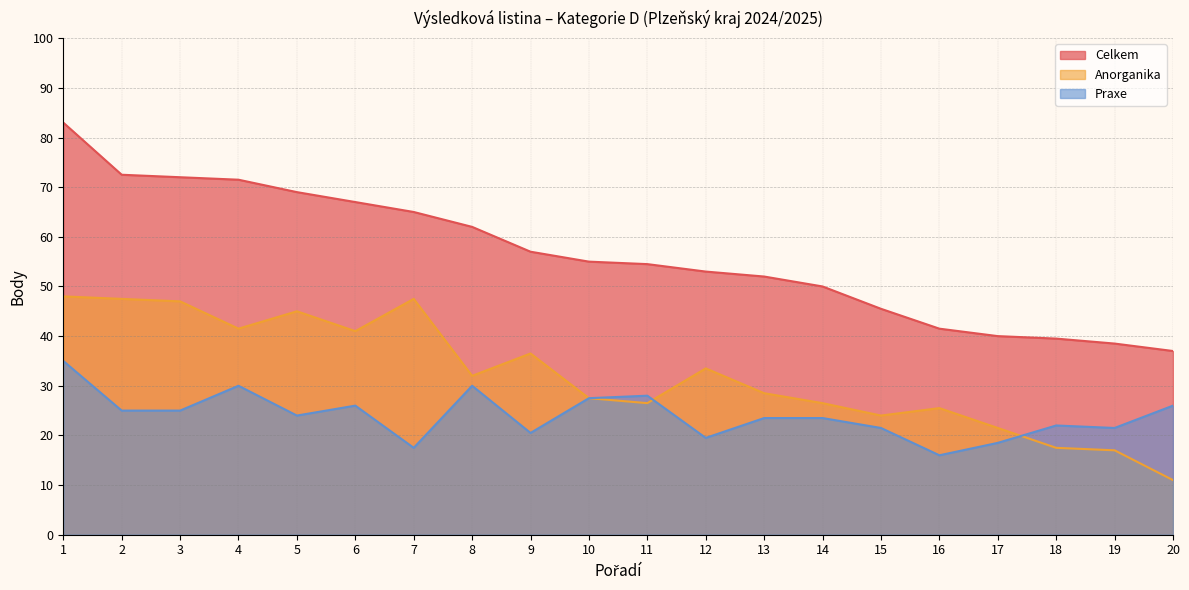

Which category has the lowest value across all series?

20